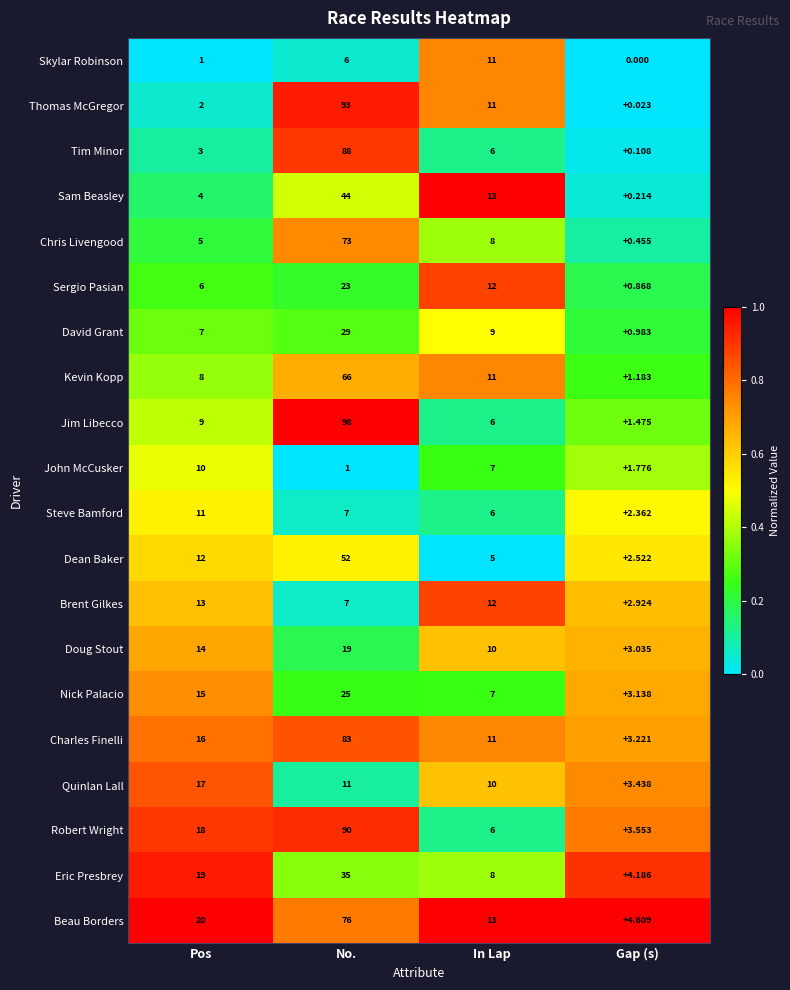

Count the number of data series in this chart.

20